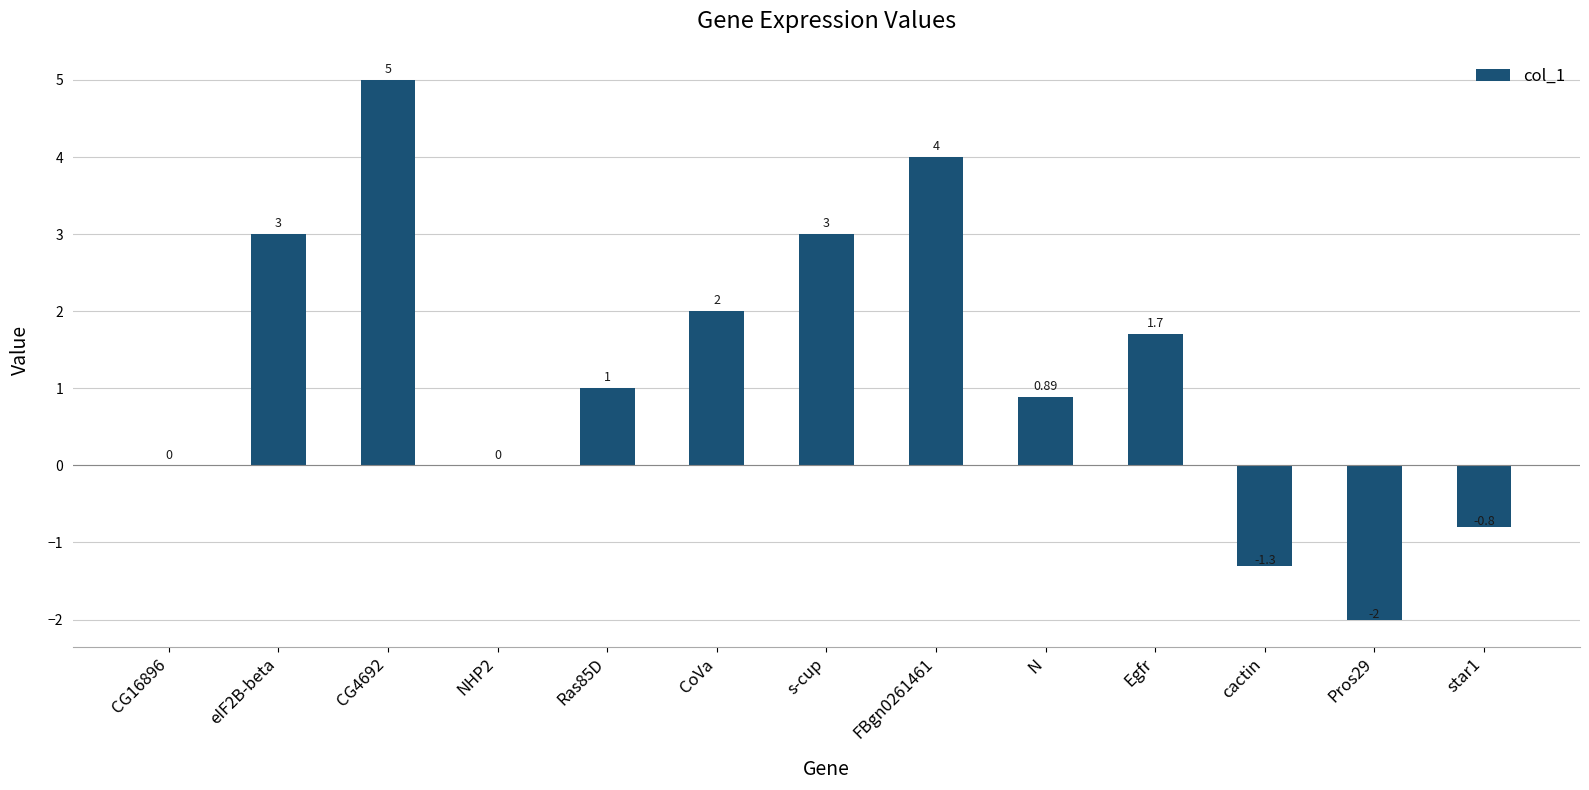

What is the sum of the values at Ras85D and FBgn0261461?

5.0